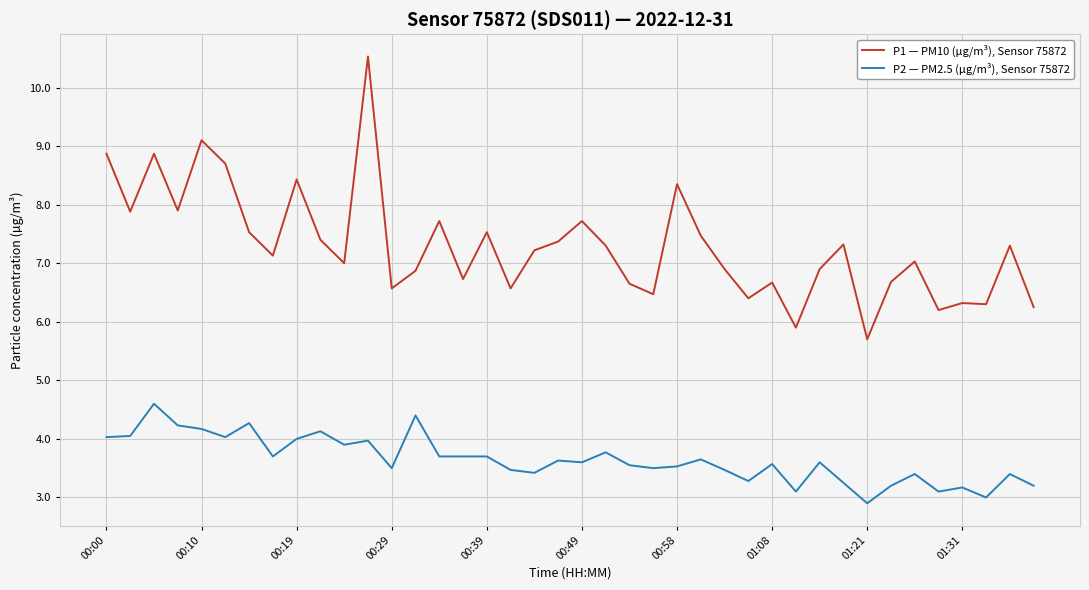

Does the chart have visible grid lines?

Yes